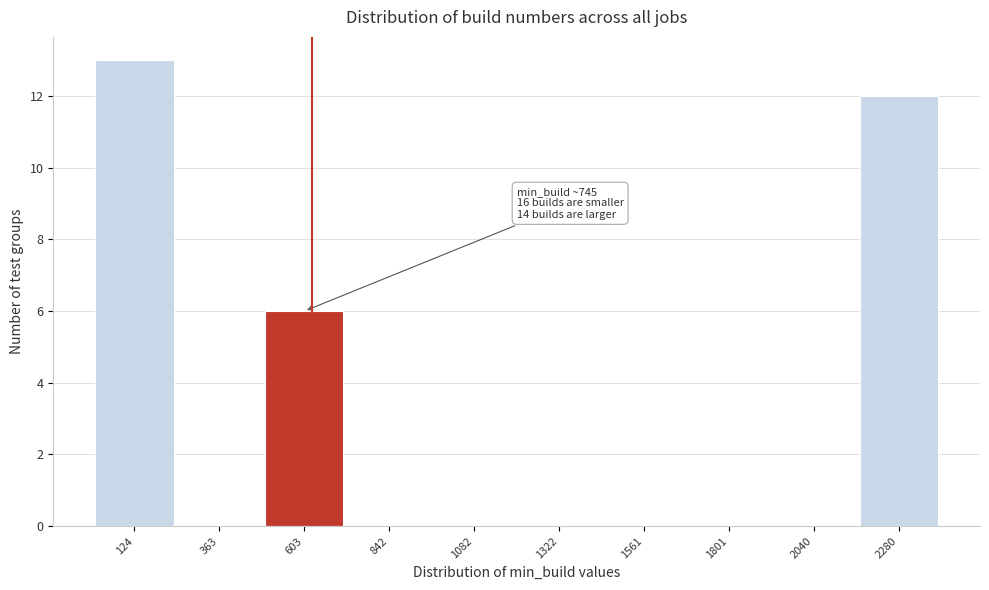

Reading left to right, list all the values displayed in this chart.

124=13	363=0	603=6	842=0	1082=0	1322=0	1561=0	1801=0	2040=0	2280=12